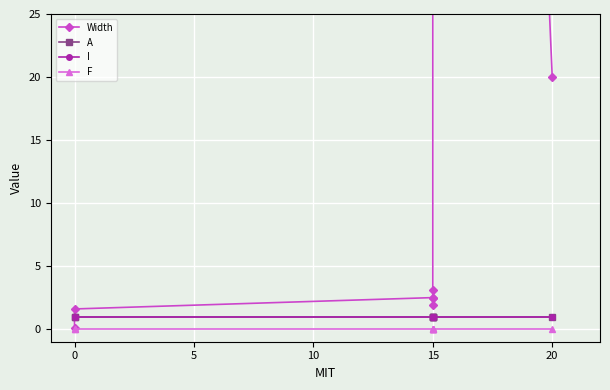

True or false: F and A intersect in this chart.

False